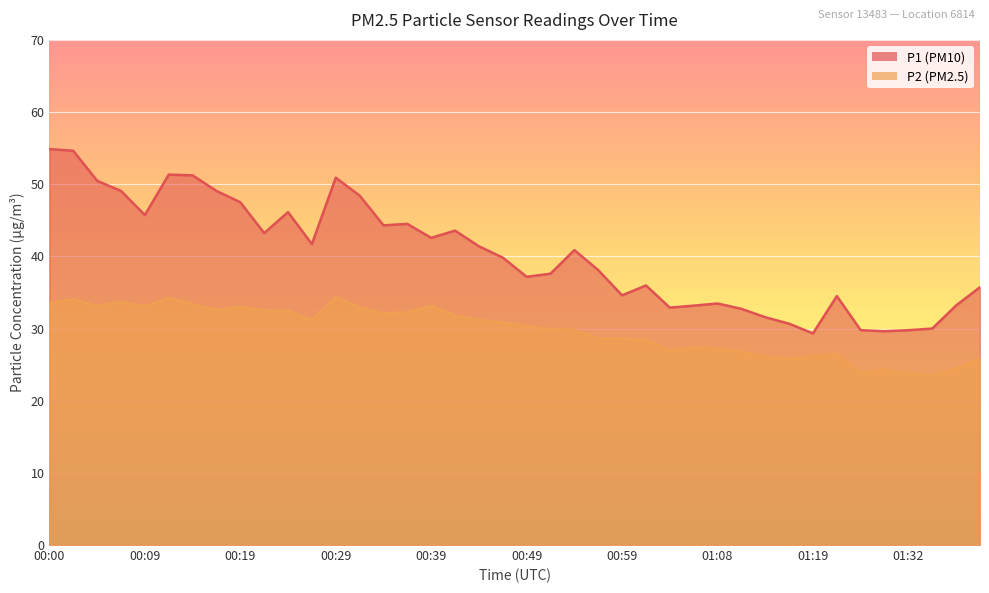

Between 00:07 and 01:37, which series saw the biggest shift?

P1